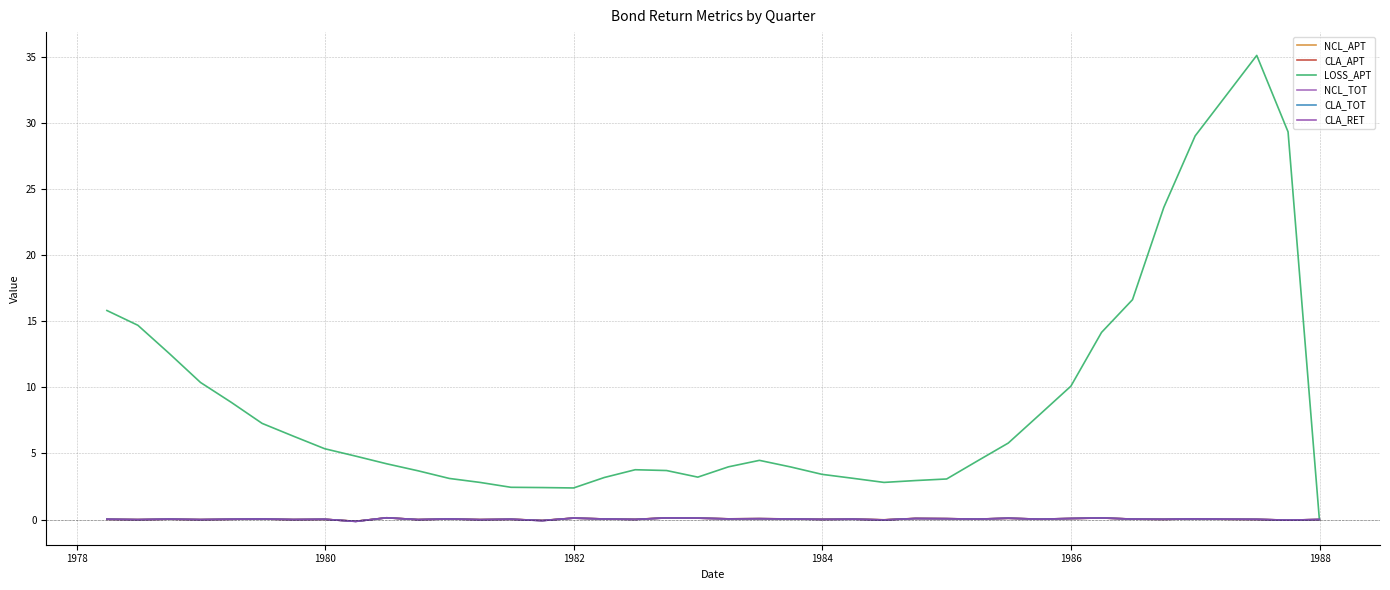

How many series are shown in this chart?

6